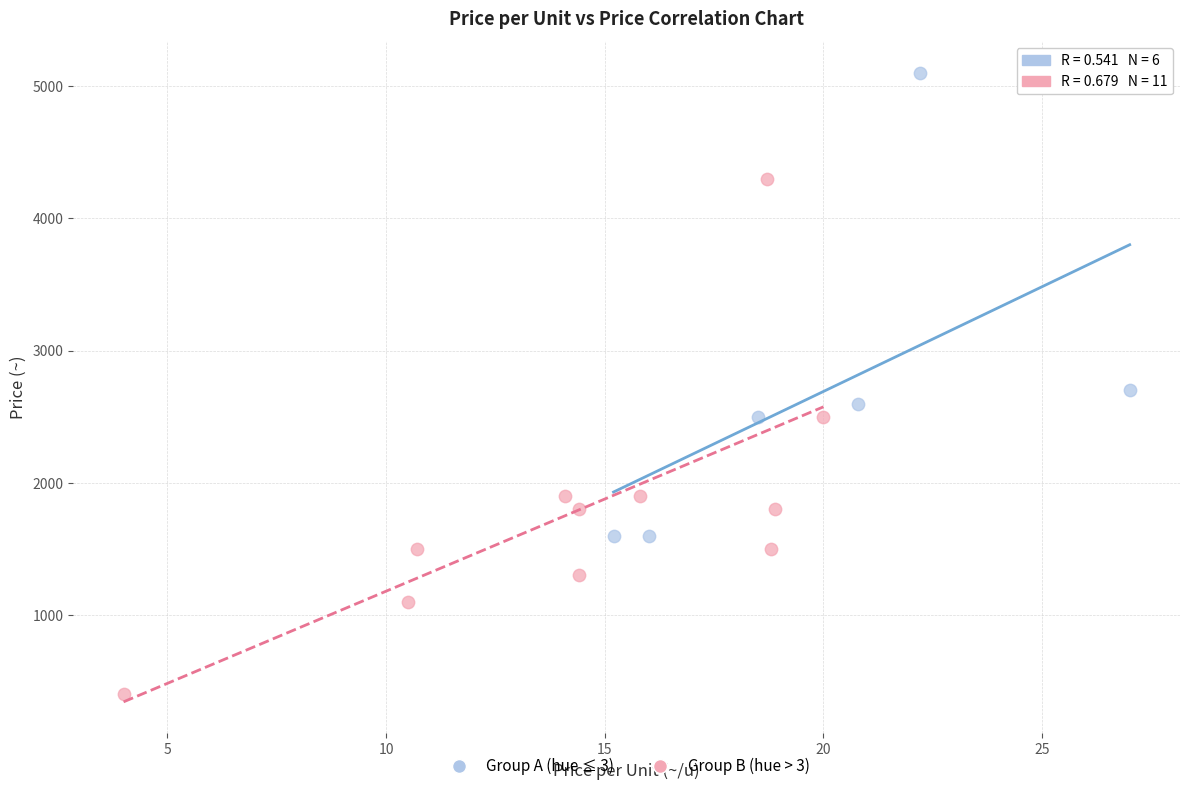

What are all the series names shown in the legend?

Group A (hue ≤ 3), Group B (hue > 3)